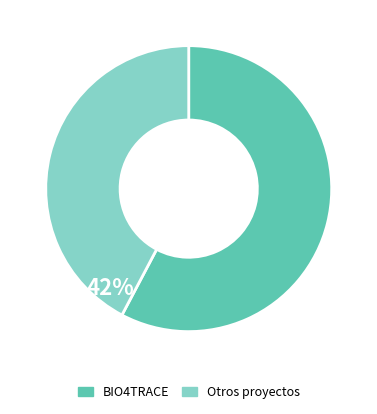

Between Otros proyectos and BIO4TRACE, which is larger?

BIO4TRACE